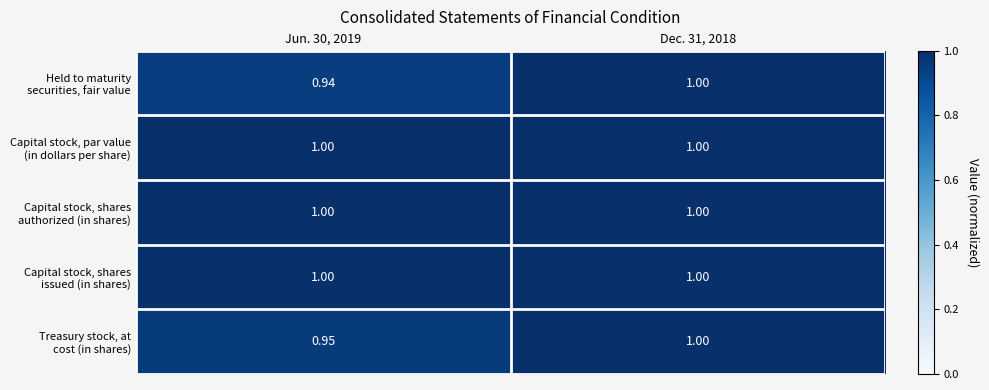

Which series changed the most between Jun. 30, 2019 and Dec. 31, 2018?

Held to maturity securities, fair value